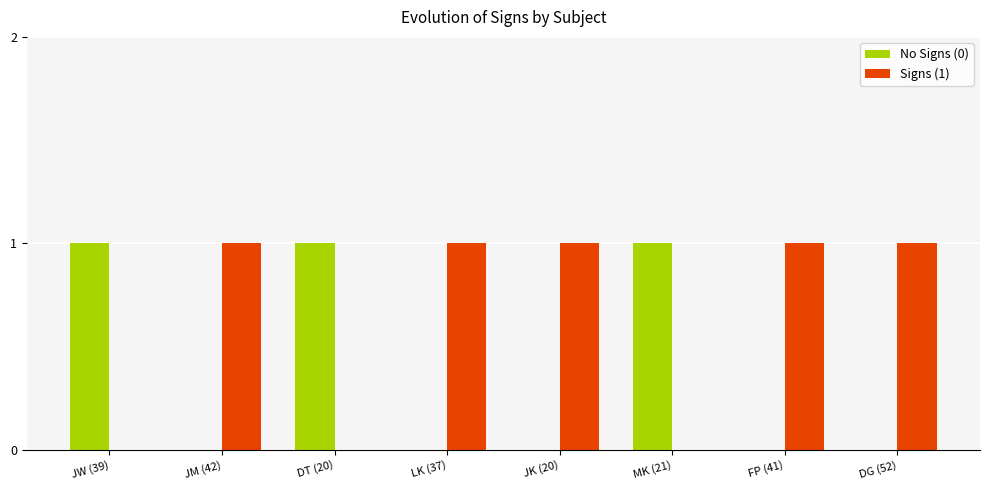

The No Signs (0) series shows 1 at JK (20). True or false?

False